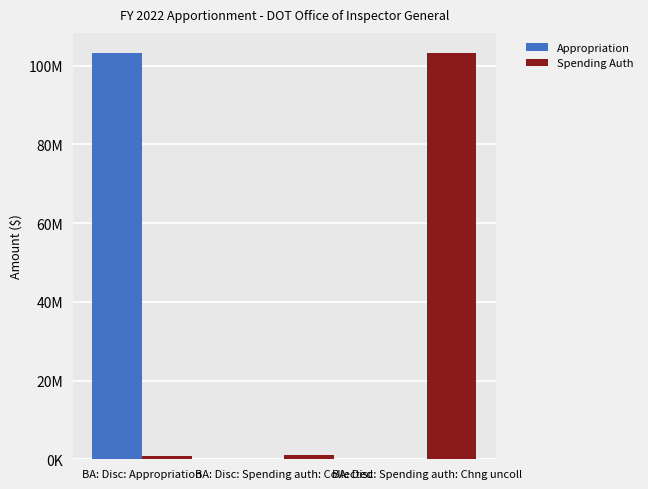

At which category does the chart reach its peak across all series?

BA: Disc: Appropriation